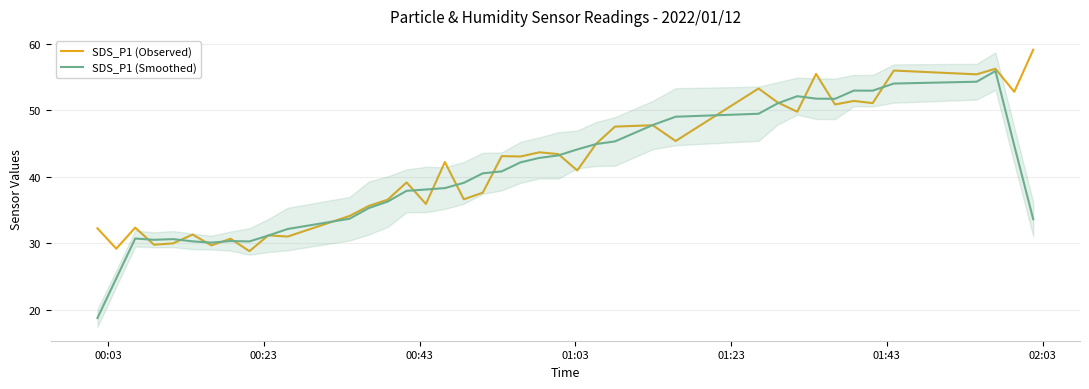

What is the minimum value for SDS_P1 (Smoothed)?

18.8